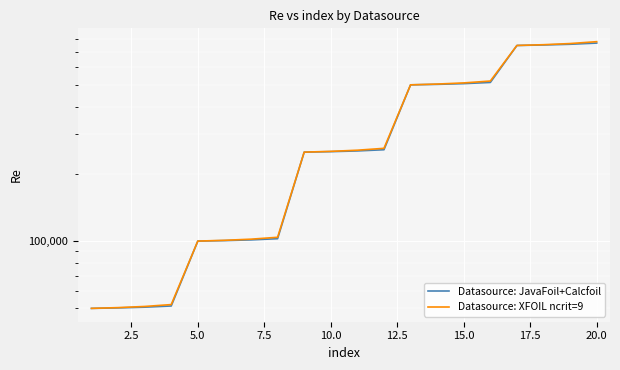

Is it true that Datasource: JavaFoil+Calcfoil equals 46855.9 at 5.0?

False